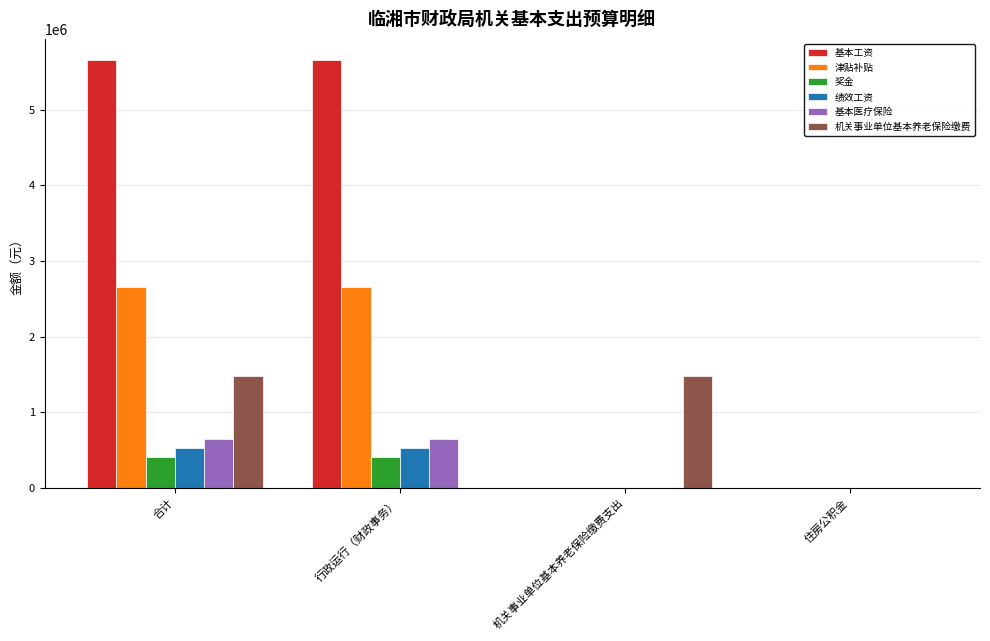

Is it true that 基本工资 equals 1906970.2 at 住房公积金?

False